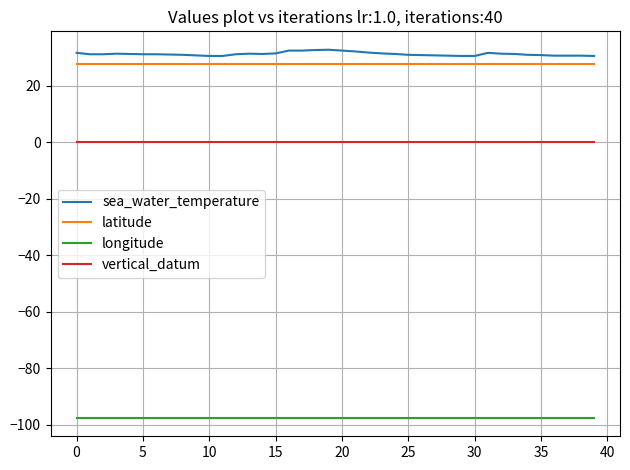

What is the maximum value for sea_water_temperature?

32.8